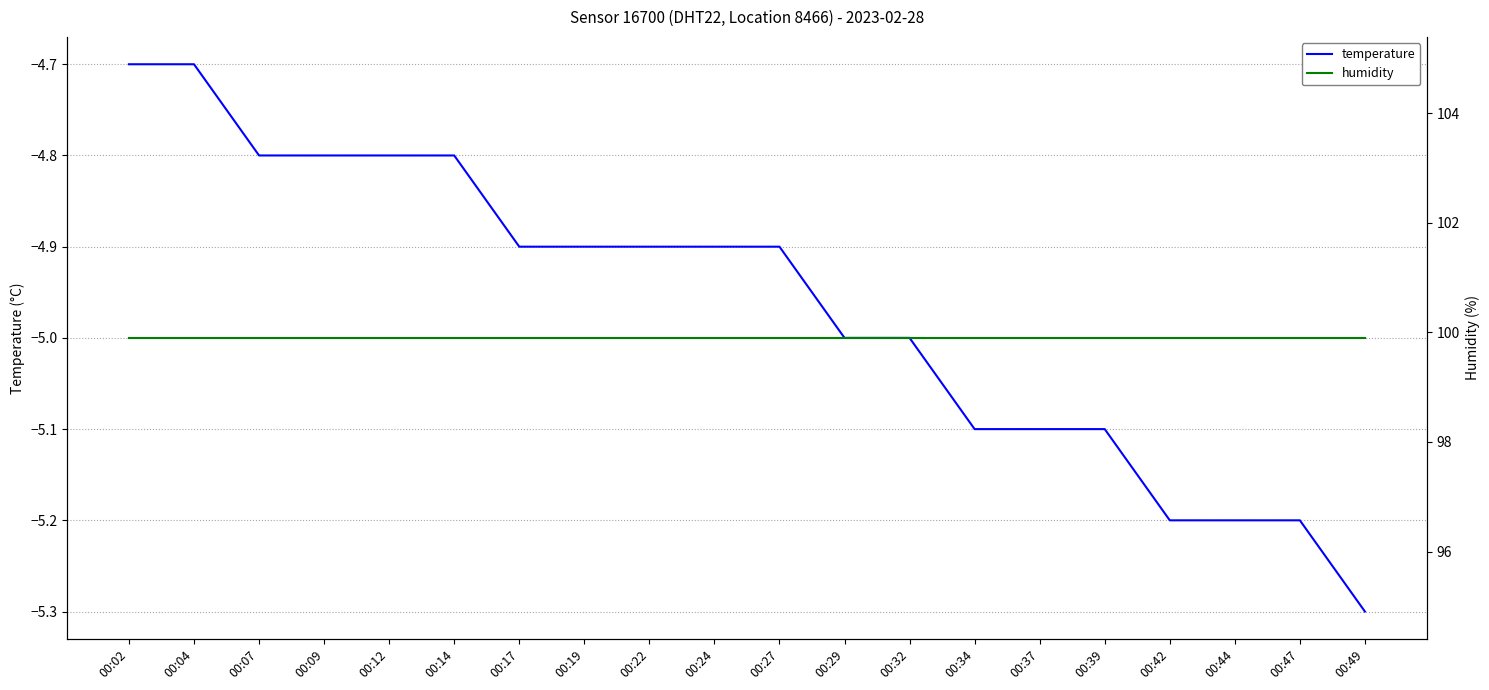

The value of temperature at 00:37 is -5.1. True or false?

True